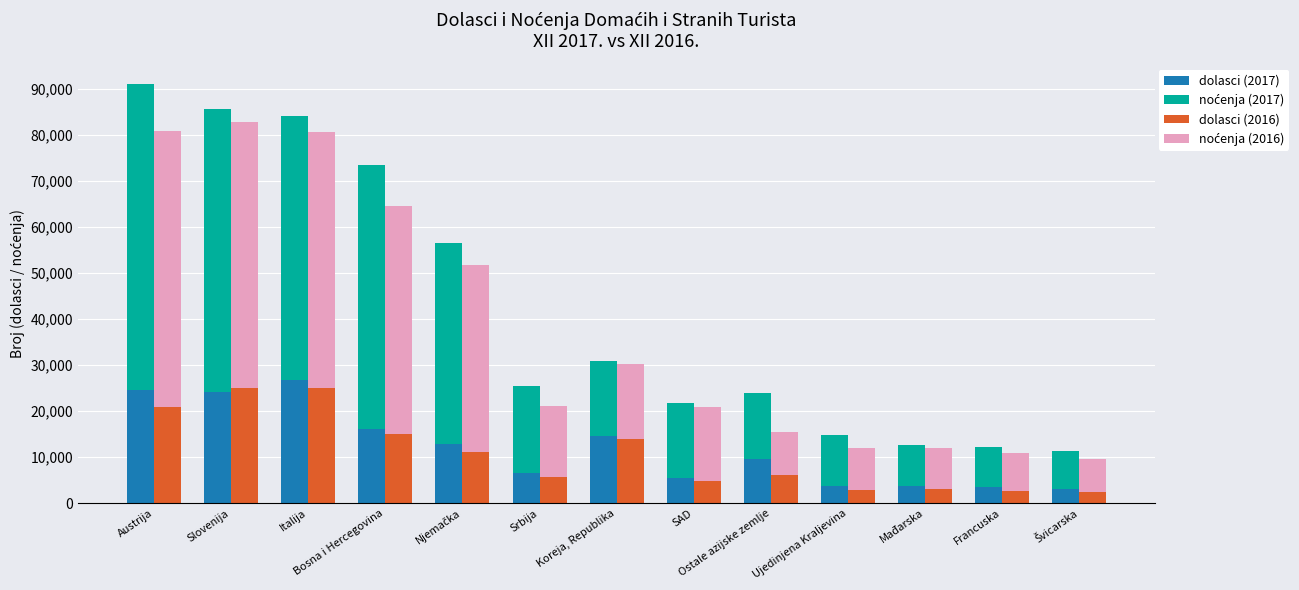

True or false: dolasci (2016) has a value of 1154 at Švicarska.

False